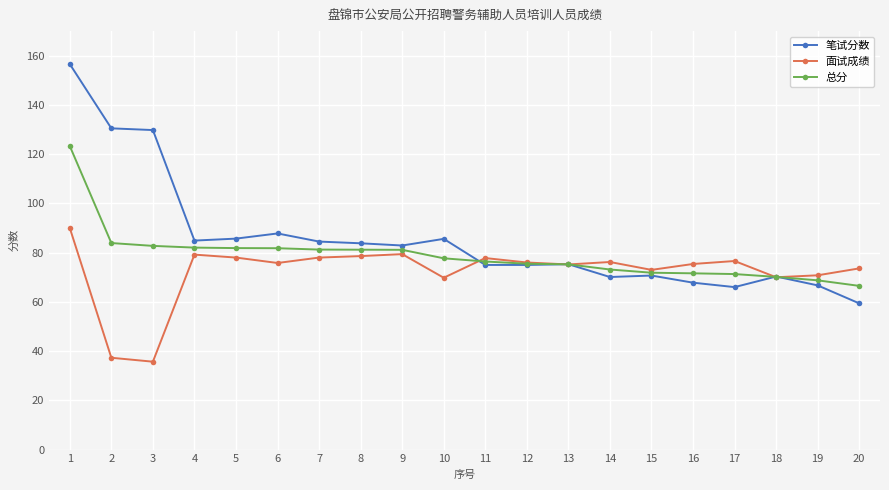

What is the minimum value shown in the chart?

35.7